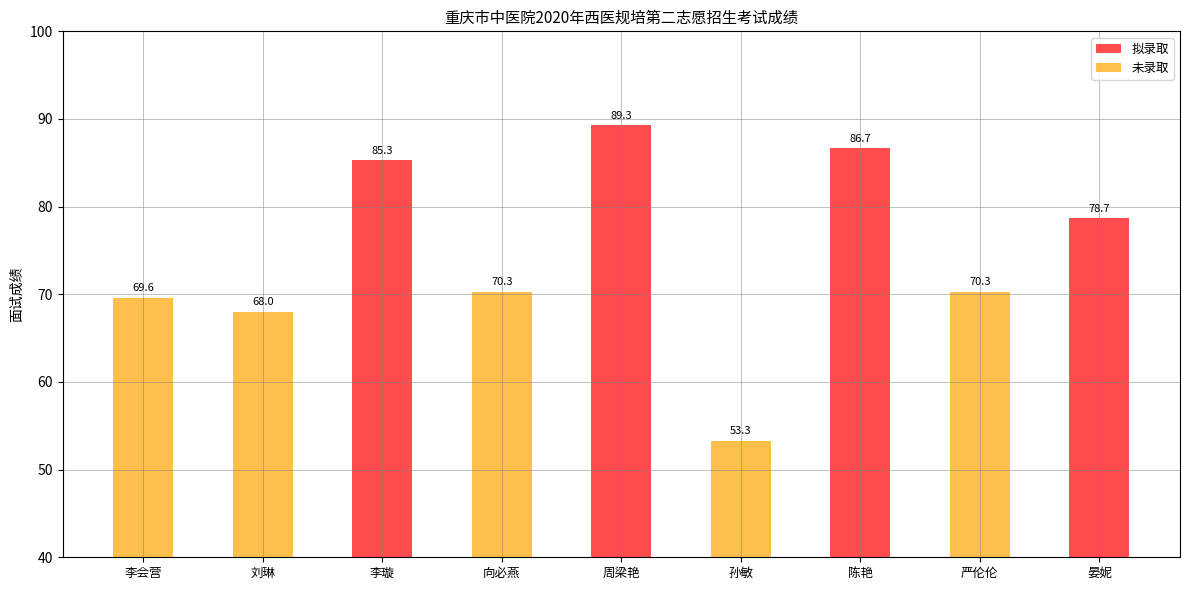

The value at 李会营 is 69.6. True or false?

True